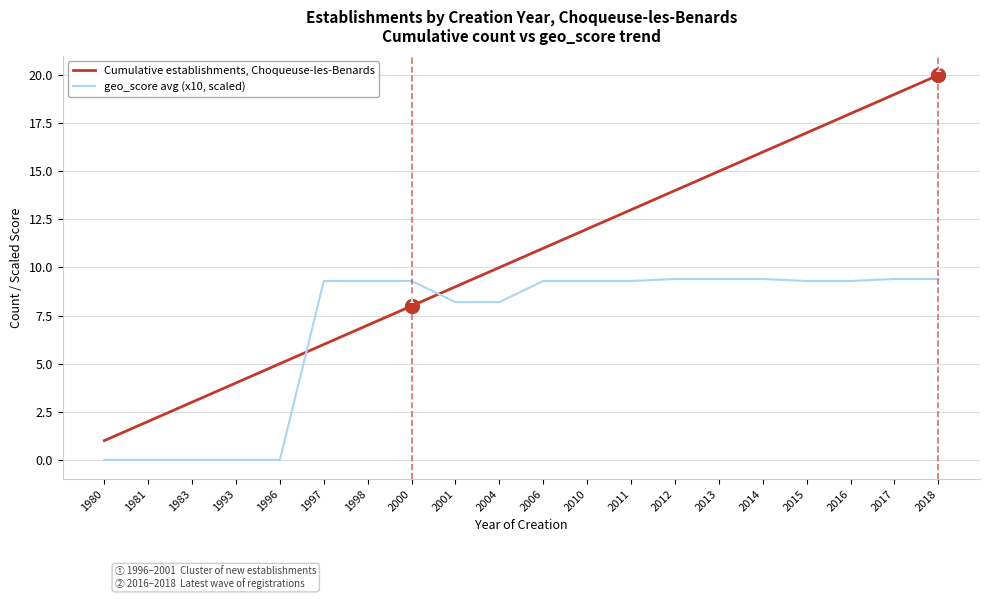

Which series has the largest range (max minus min)?

Cumulative establishments, Choqueuse-les-Benards